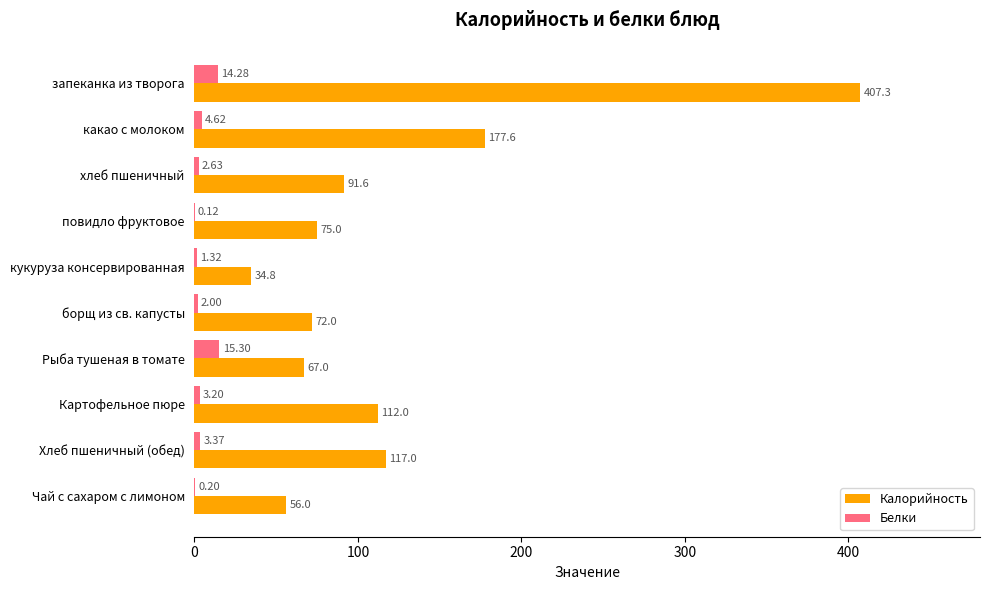

Which series has the largest total across all categories?

Калорийность